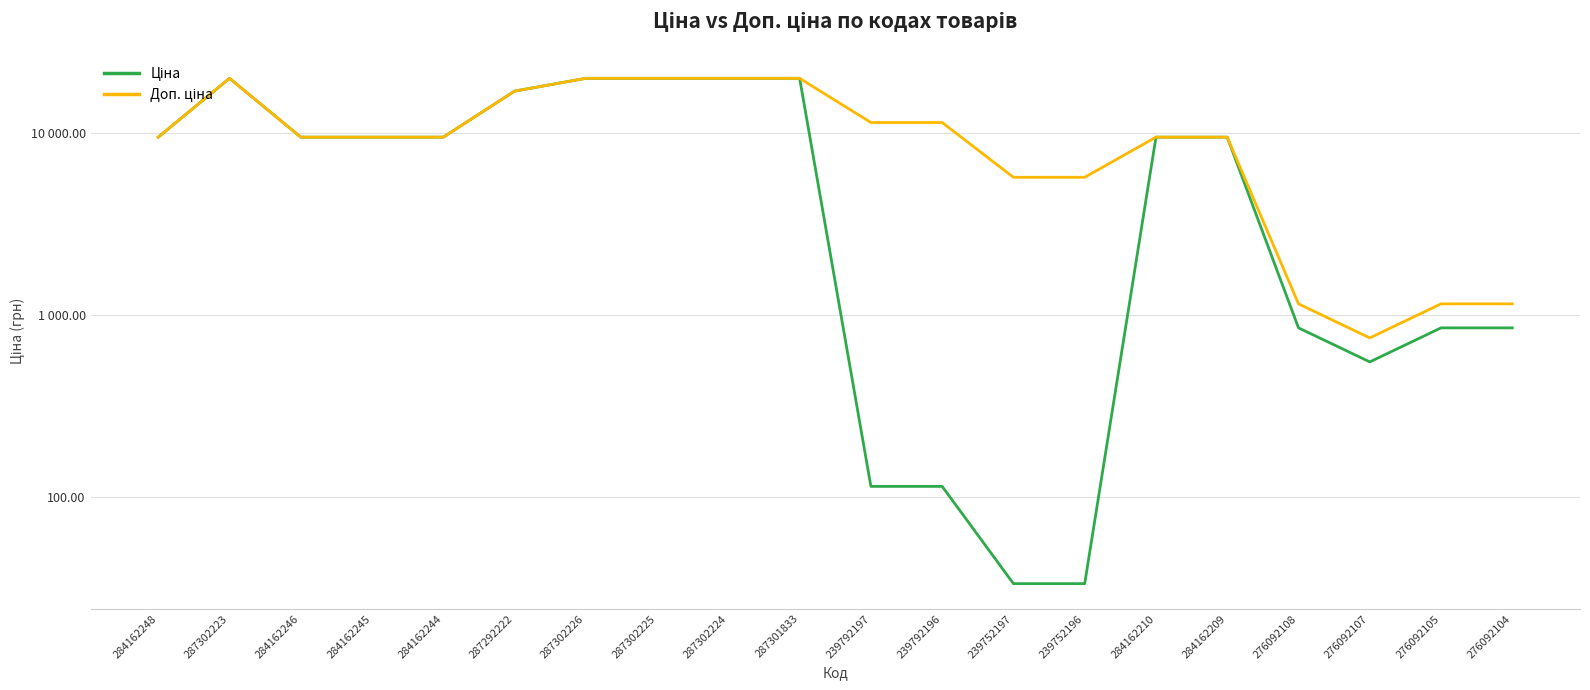

Which series has the widest spread of values?

Ціна